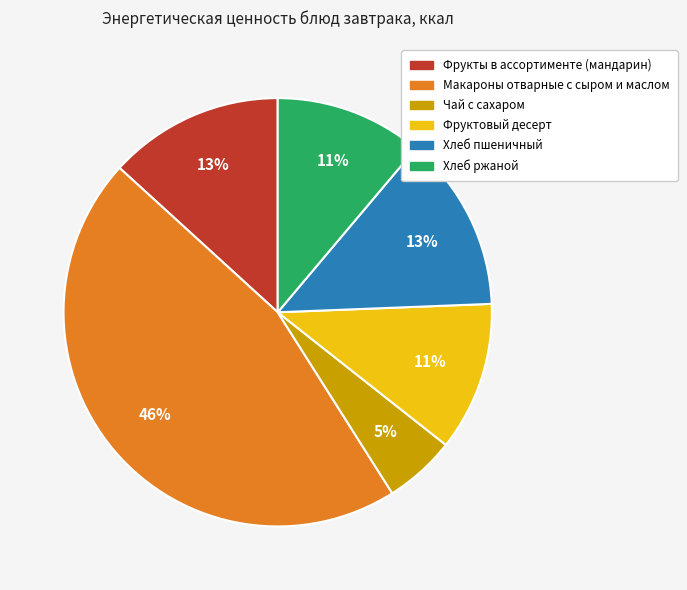

To the nearest percent, what is the combined percentage of Фруктовый десерт and Фрукты в ассортименте (мандарин)?

24%